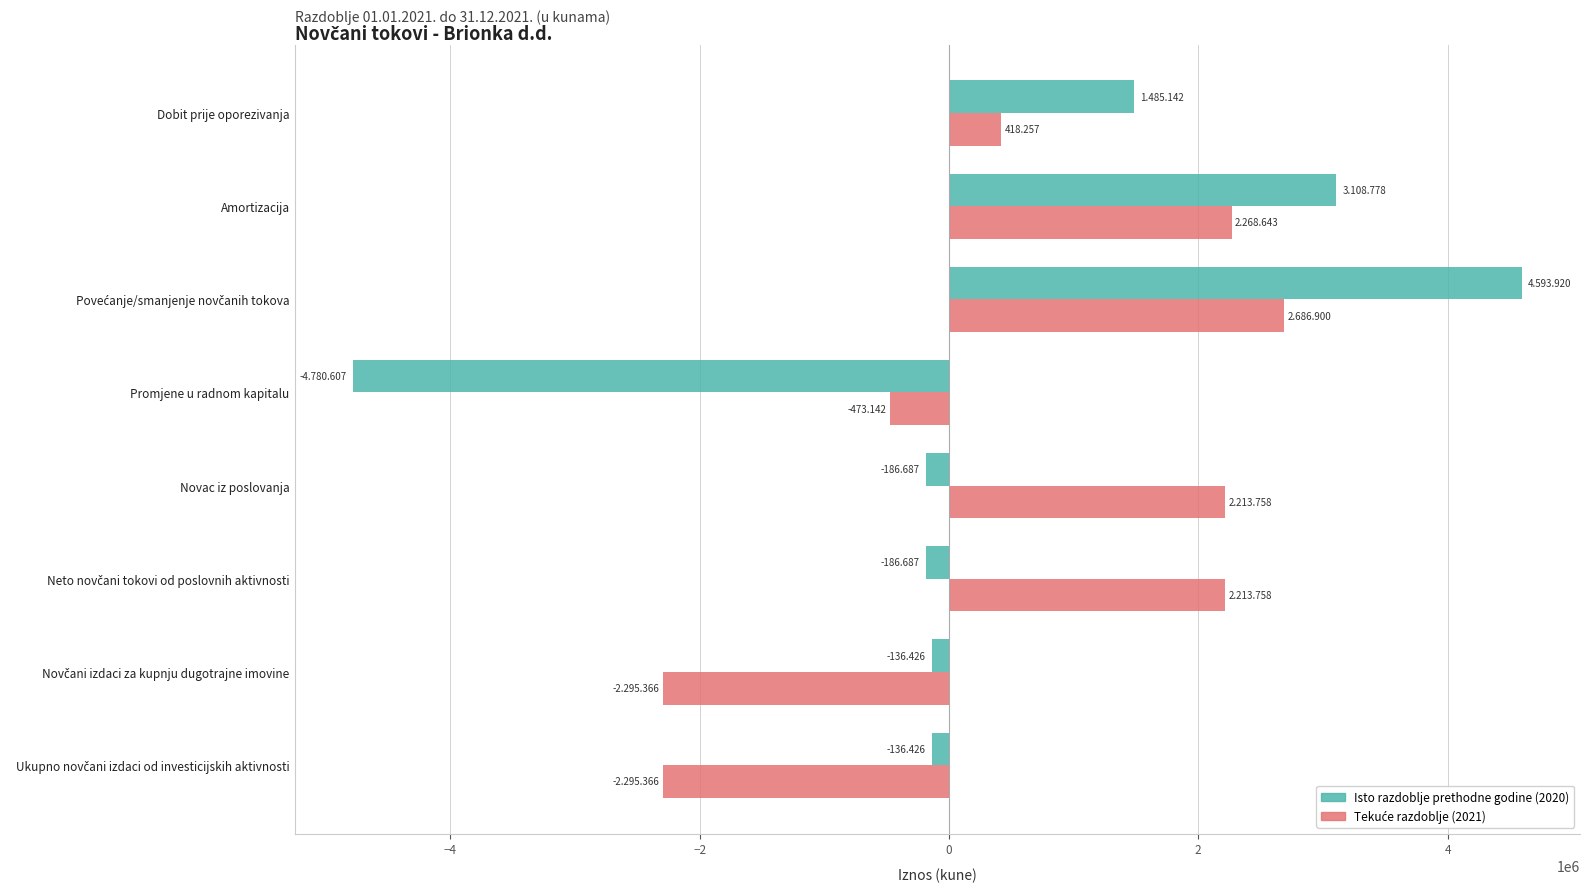

What is the smallest value displayed?

-4780607